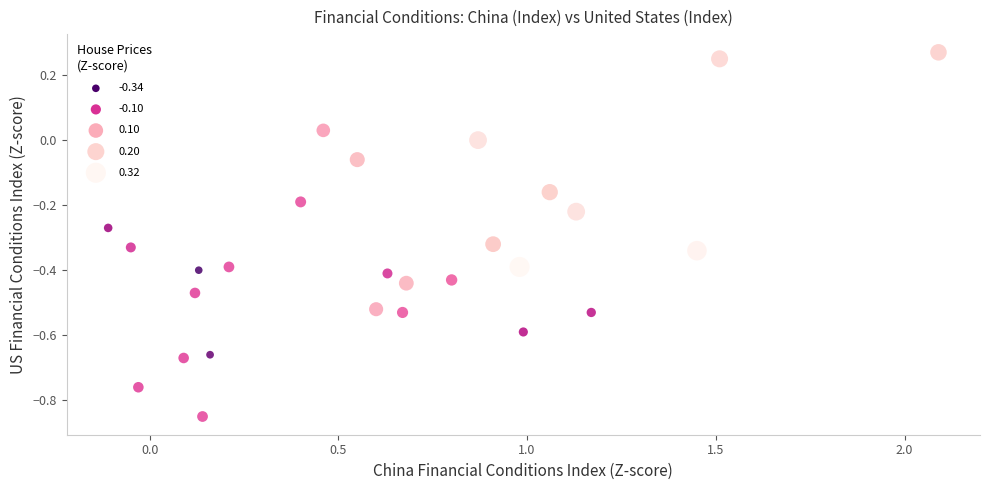

What is the range of X values (max minus min)?

2.2